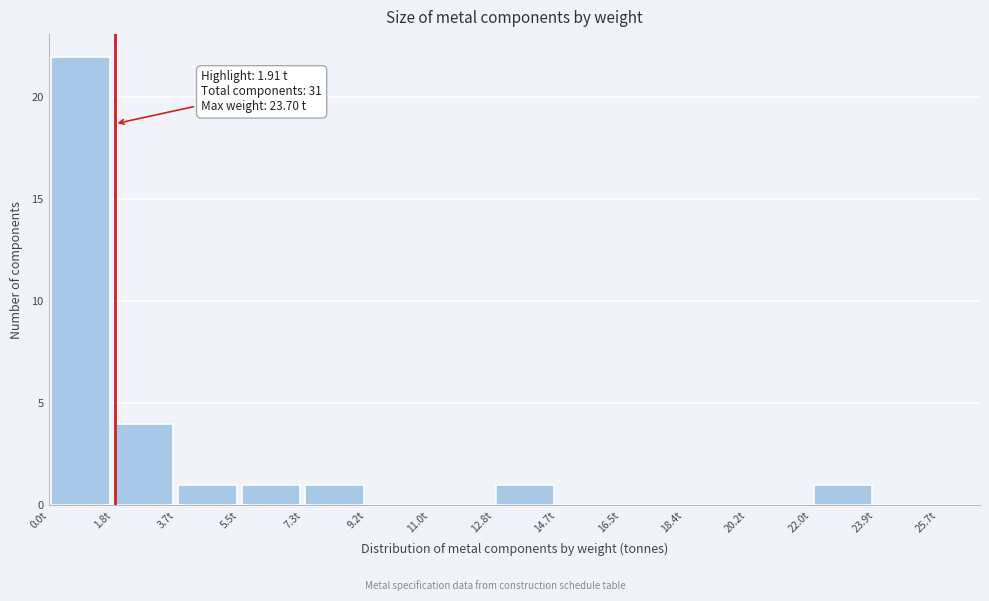

Which range on the x-axis has the tallest bar?

0.0 to 1.8